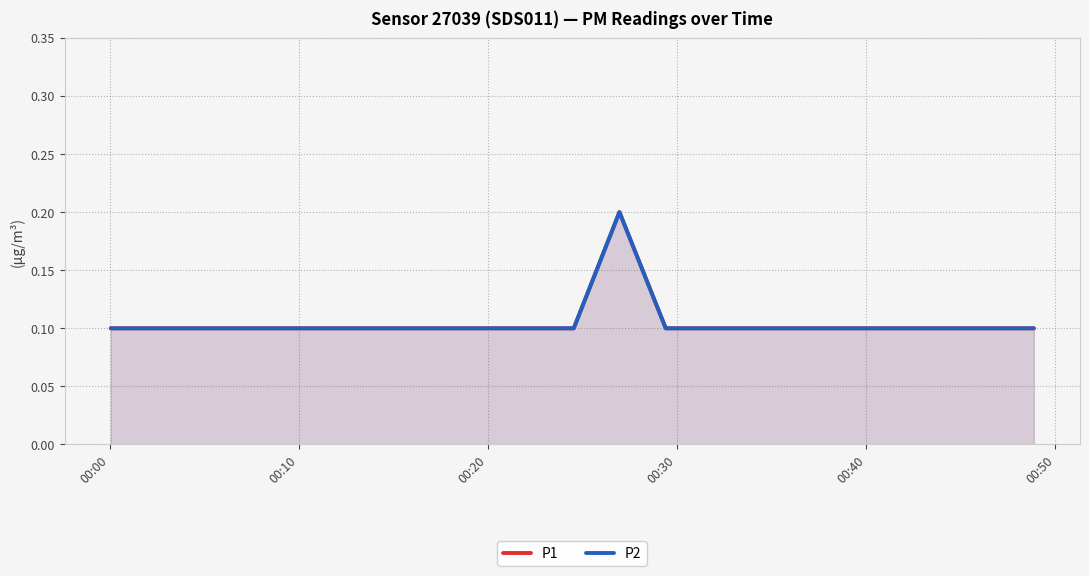

Which series has the largest total across all categories?

P1